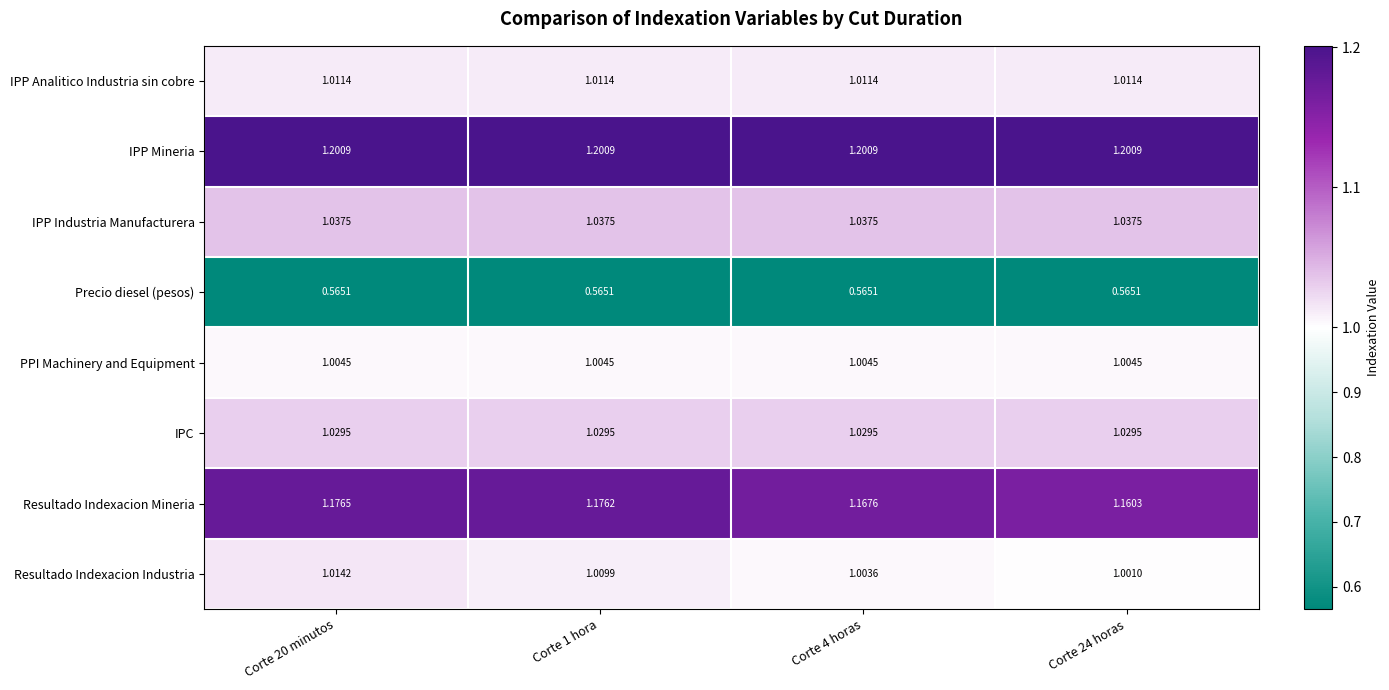

Is the value of IPP Analitico Industria sin cobre at Corte 24 horas greater than the value of IPP Industria Manufacturera at Corte 4 horas?

No